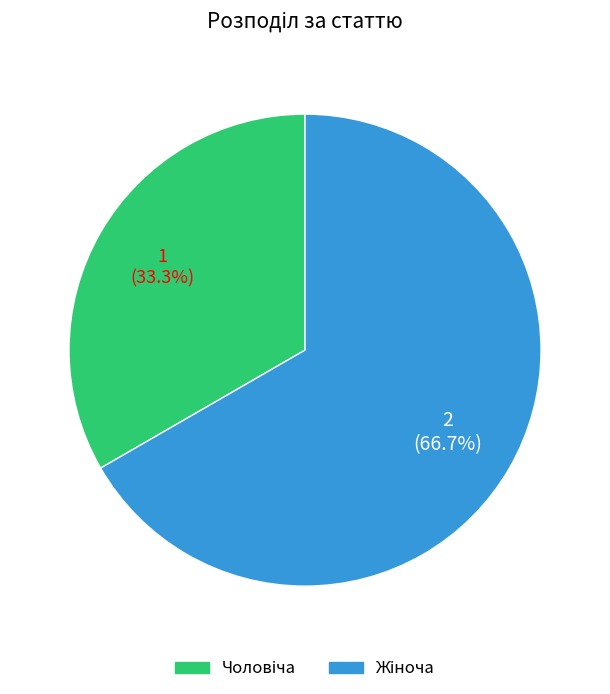

Is there a majority slice in this chart?

Yes